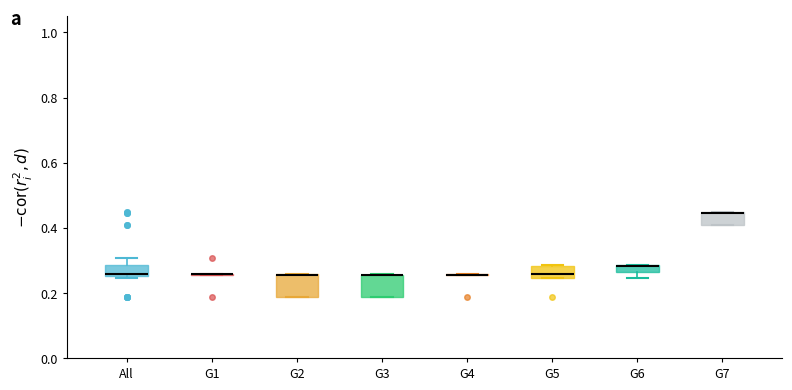

Where is the upper edge of the box for All on the y-axis? The values are not printed on the chart, so give them approximately, as read against the axis.

0.28